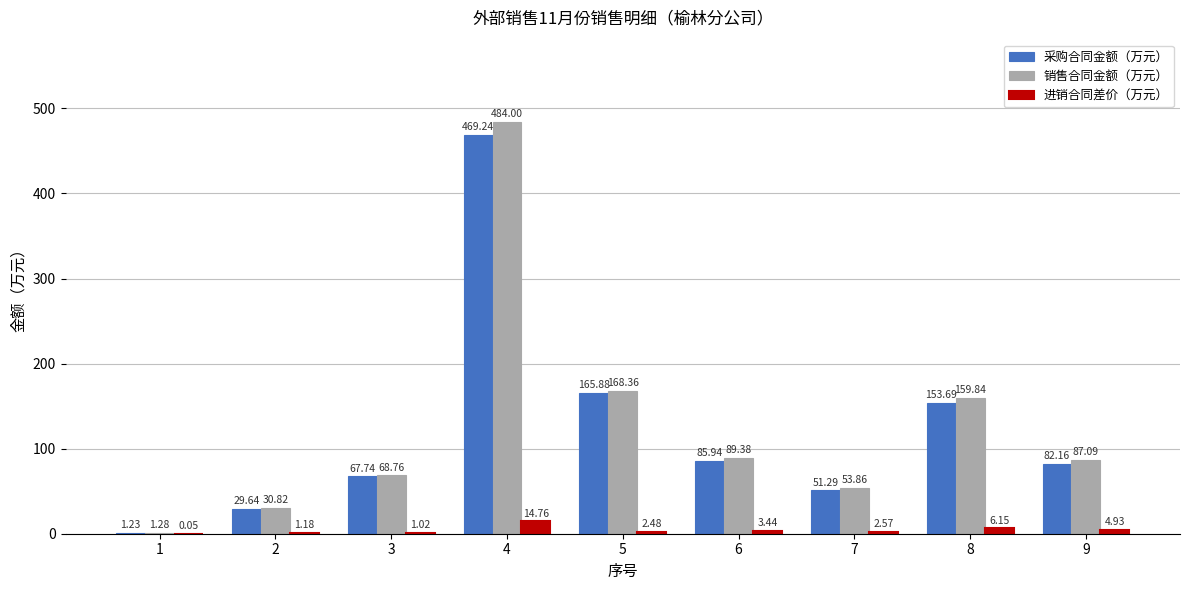

Are the bars horizontal?

No